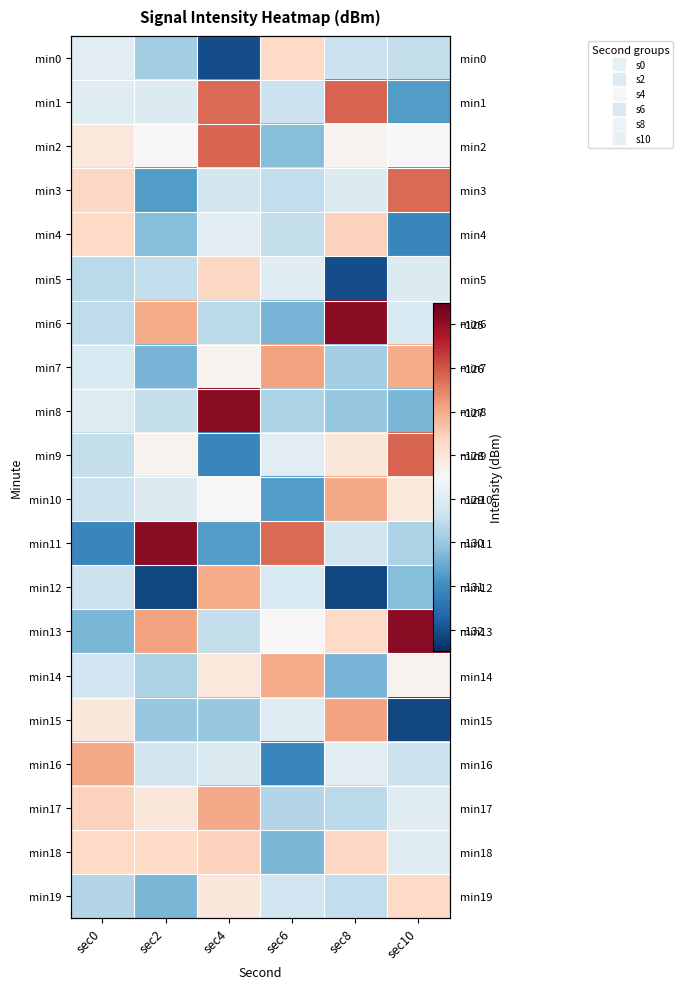

What is the difference between the min14 values at sec4 and sec10?

0.3